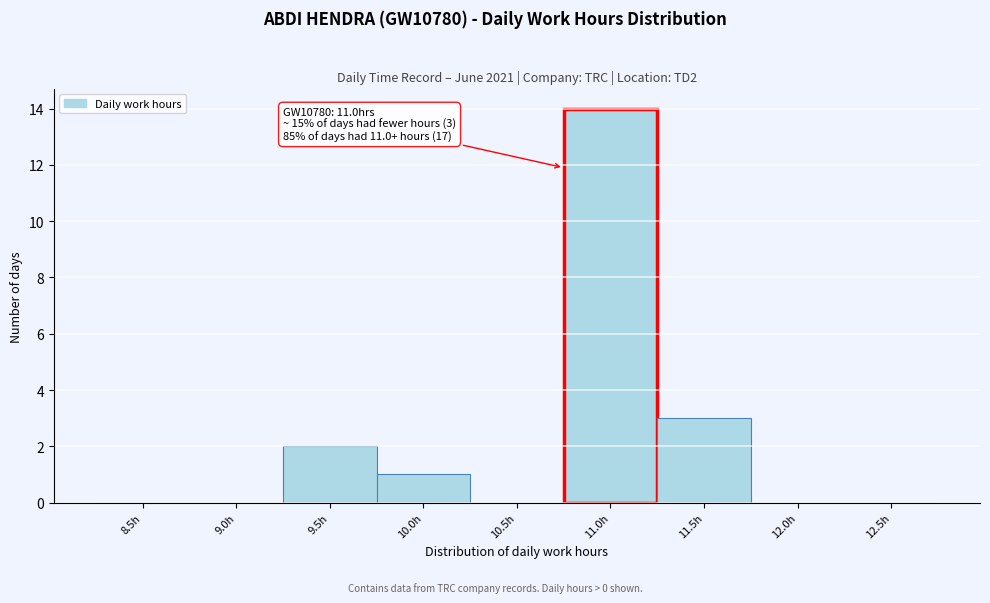

Reading left to right, extract all data points from this chart.

8.5h=0	9.0h=0	9.5h=2	10.0h=1	10.5h=0	11.0h=14	11.5h=3	12.0h=0	12.5h=0